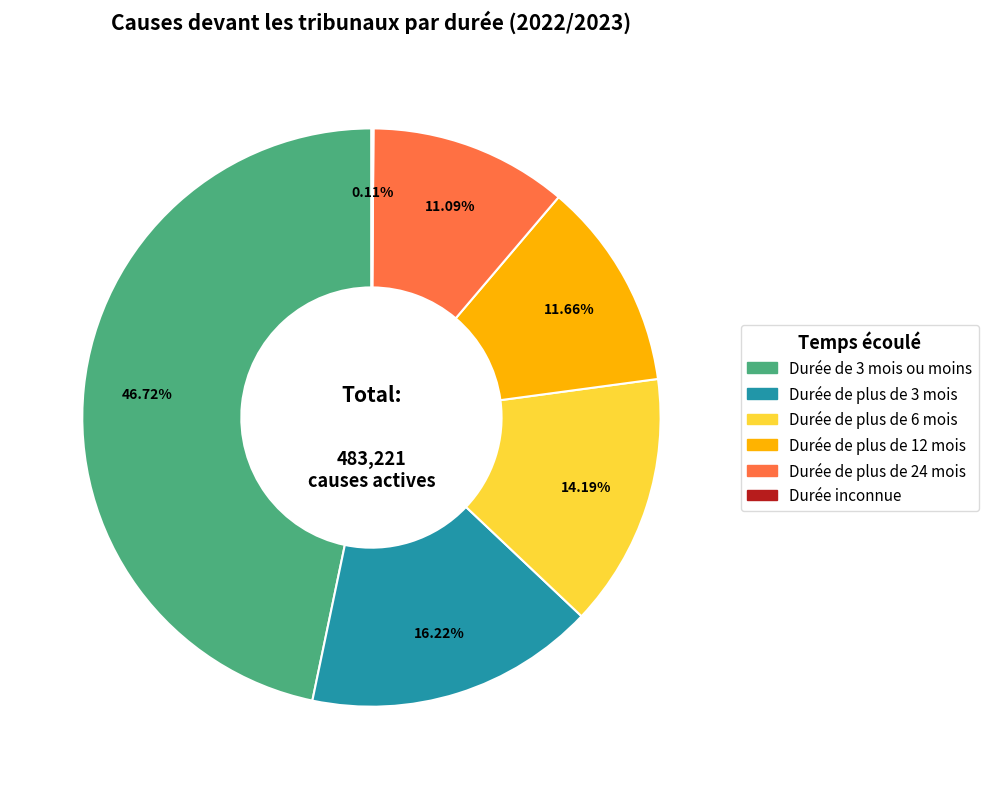

Does Durée de plus de 24 mois account for over 50% of the chart?

No